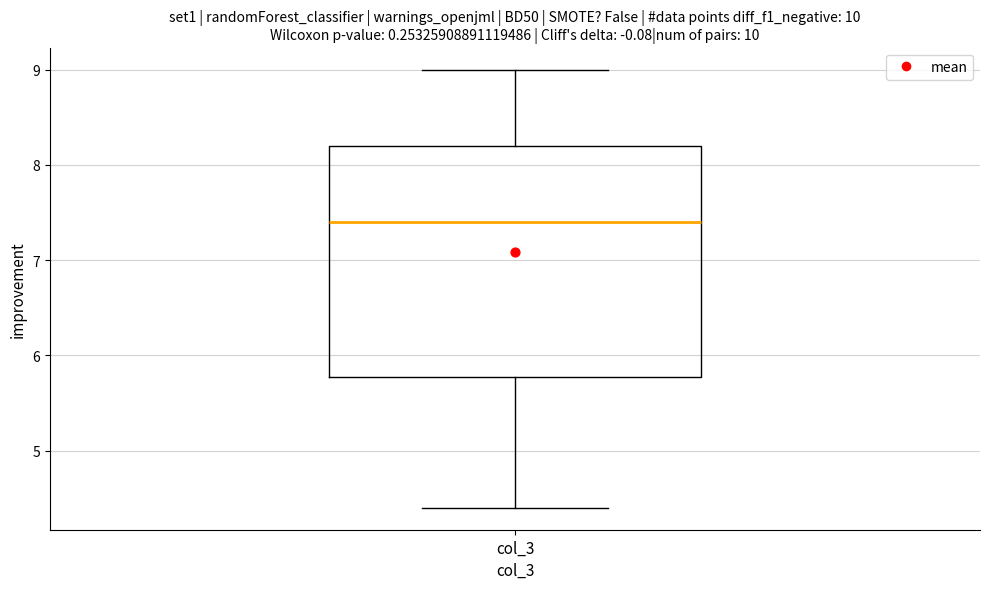

Transcribe this box plot: give where the median line is, the range the box spans, and where the two whiskers end, as read against the y-axis. The values are not printed on the chart, so give them approximately, as read against the axis.

median 7.4, box 5.8 to 8.2, whiskers 4.4 to 9.0